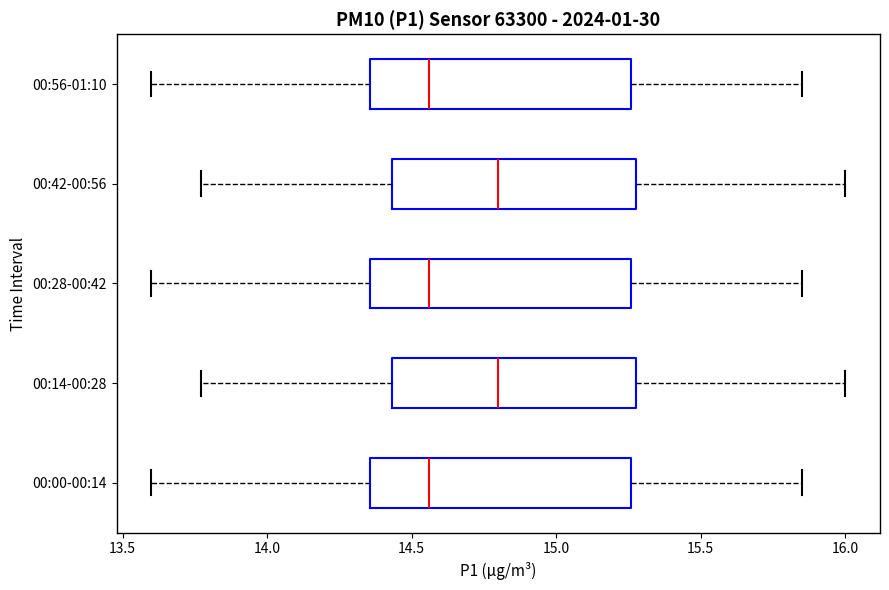

Where does the right whisker of the box for 00:14-00:28 end on the x-axis? The values are not printed on the chart, so give them approximately, as read against the axis.

16.00